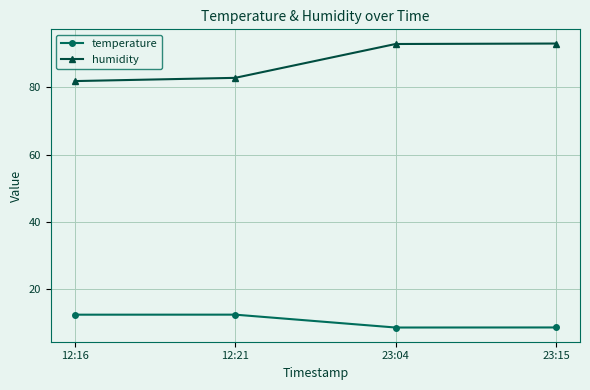

What are all the series names shown in the legend?

temperature, humidity